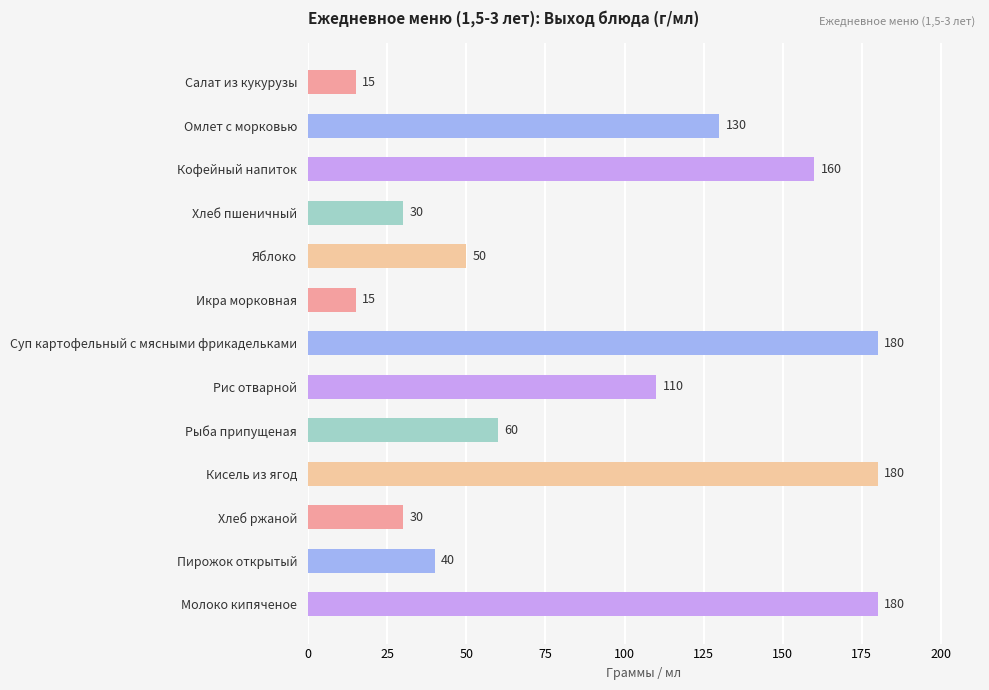

The value at Кофейный напиток is 62. True or false?

False